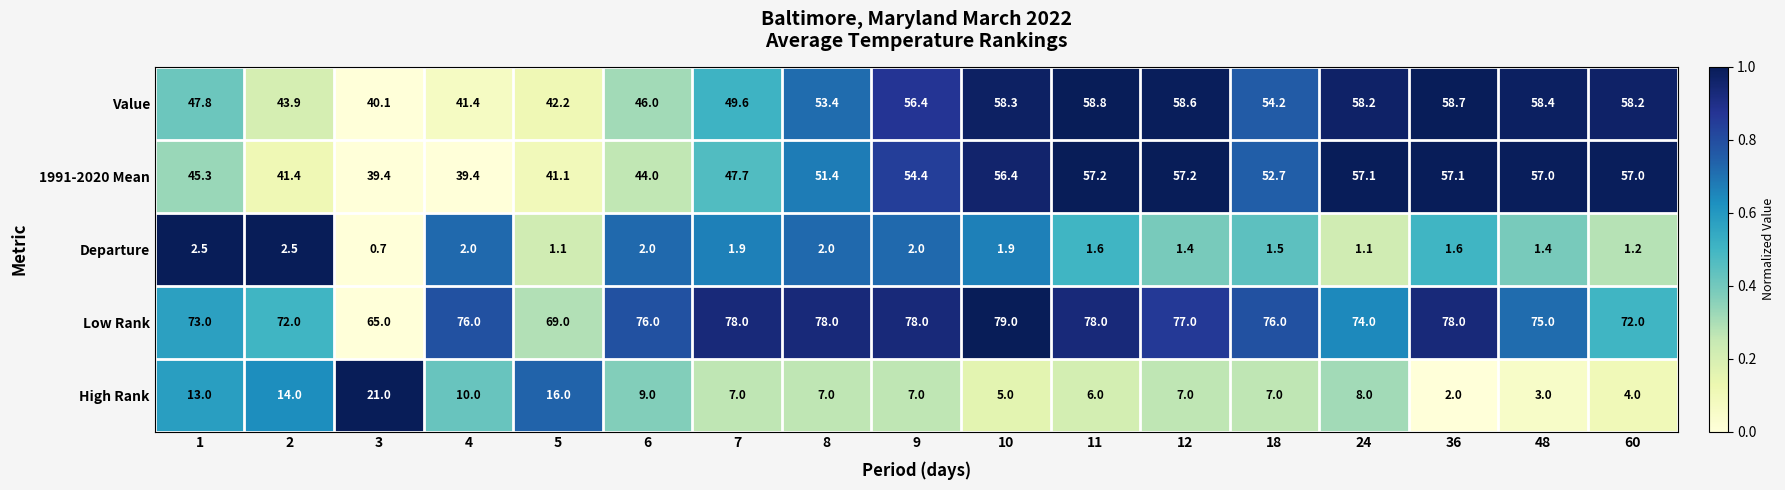

Where is Value nearest to the value 49?

7